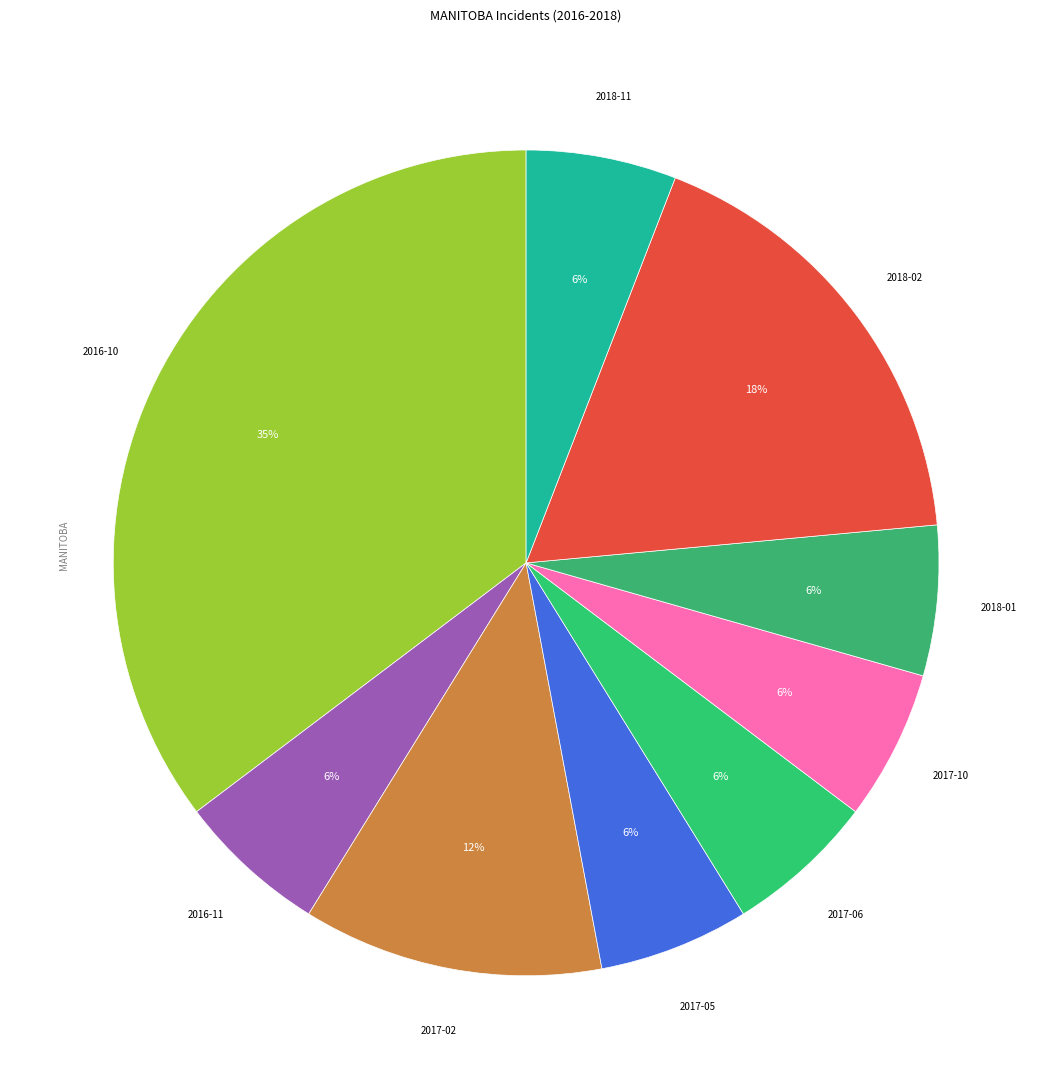

Which category has the biggest portion of the pie?

2016-10